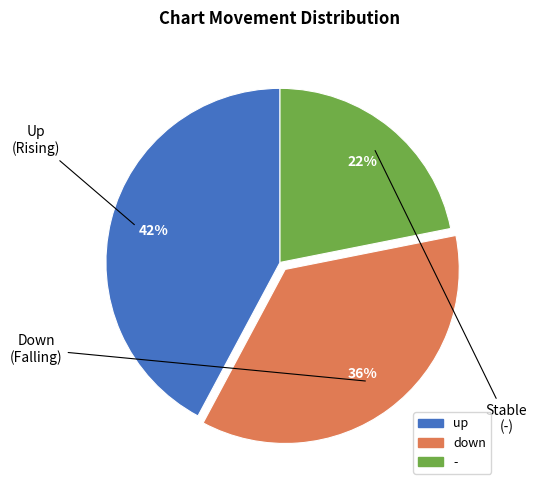

What is the ratio of the value at down to the value at -?

1.6